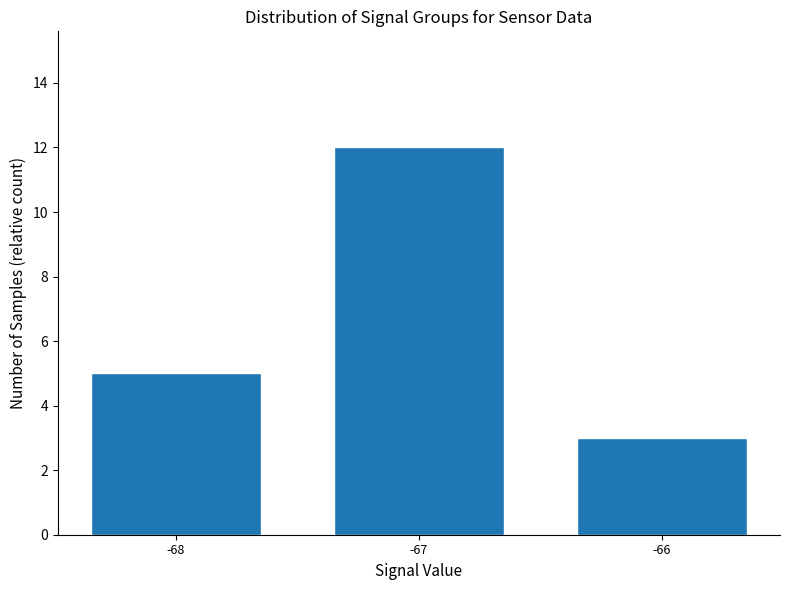

What value does the data have at -67?

12